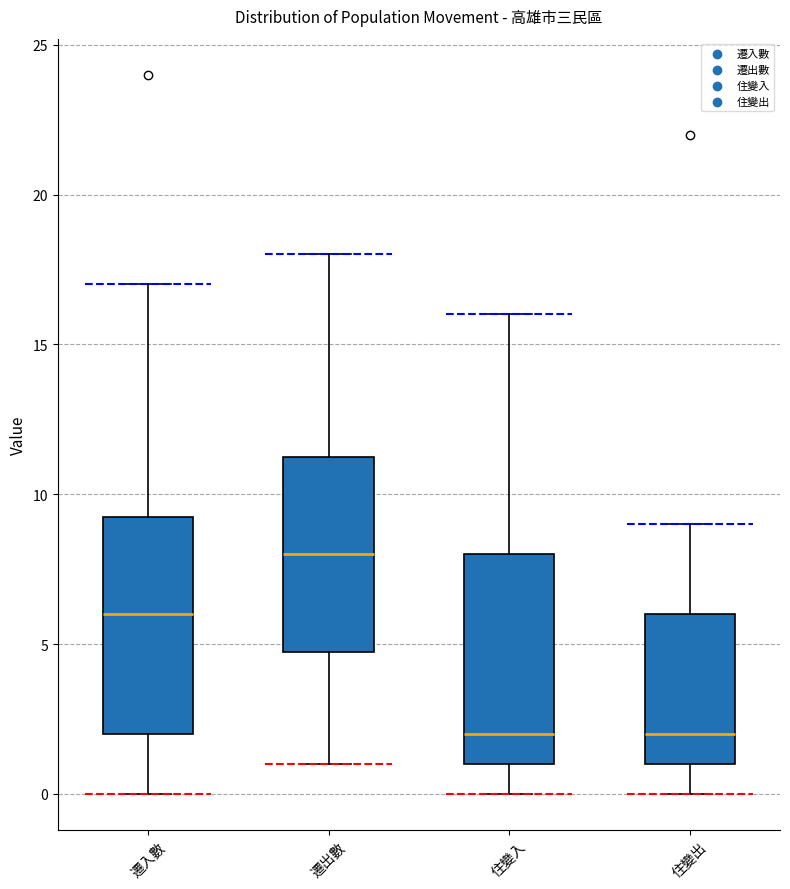

Reading left to right, transcribe this box plot: for each box, give where its median line is, the range the box spans, and where its two whiskers end, as read against the y-axis. The values are not printed on the chart, so give them approximately, as read against the axis.

遷入數: median 6.0, box 2.0 to 9.5, whiskers 0.0 to 17.0
遷出數: median 8.0, box 5.0 to 11.5, whiskers 1.0 to 18.0
住變入: median 2.0, box 1.0 to 8.0, whiskers 0.0 to 16.0
住變出: median 2.0, box 1.0 to 6.0, whiskers 0.0 to 9.0